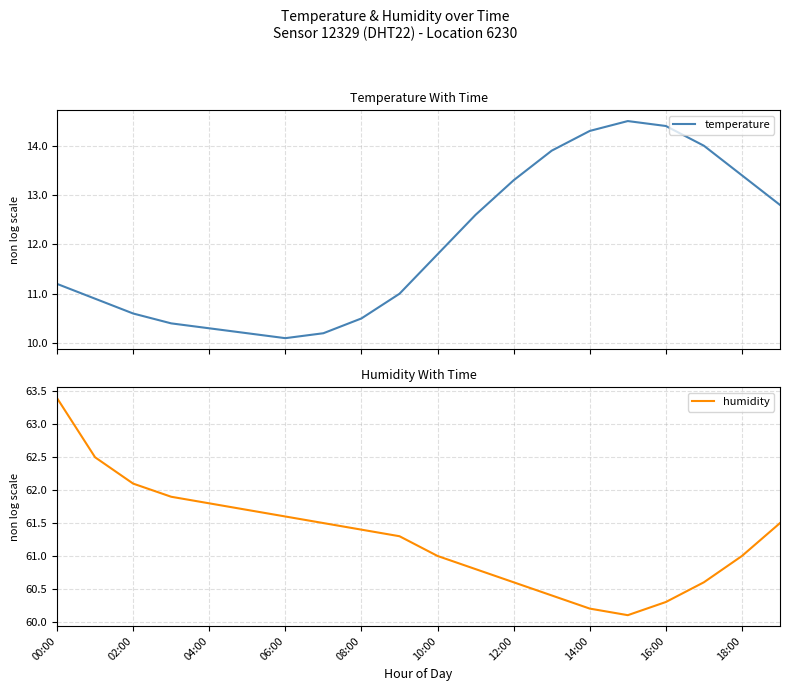

Reading left to right, transcribe all the data shown in this chart.

temperature: 11.2	10.9	10.6	10.4	10.3	10.2	10.1	10.2	10.5	11.0	11.8	12.6	13.3	13.9	14.3	14.5	14.4	14.0	13.4	12.8
humidity: 63.4	62.5	62.1	61.9	61.8	61.7	61.6	61.5	61.4	61.3	61.0	60.8	60.6	60.4	60.2	60.1	60.3	60.6	61.0	61.5